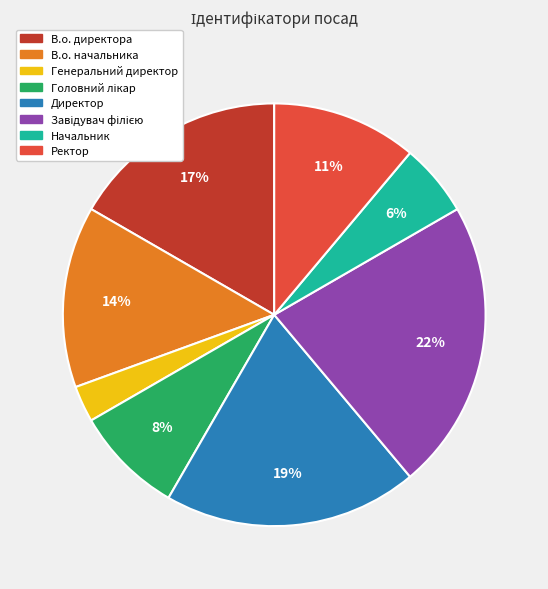

The Директор slice represents 9% of the pie. True or false?

False